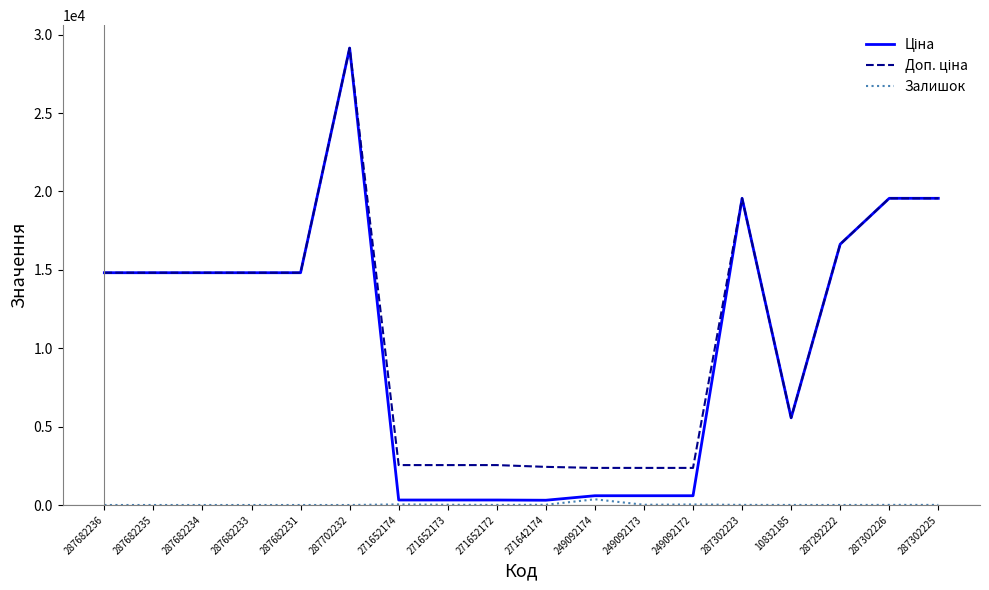

What is the maximum value shown in the chart?

29152.3